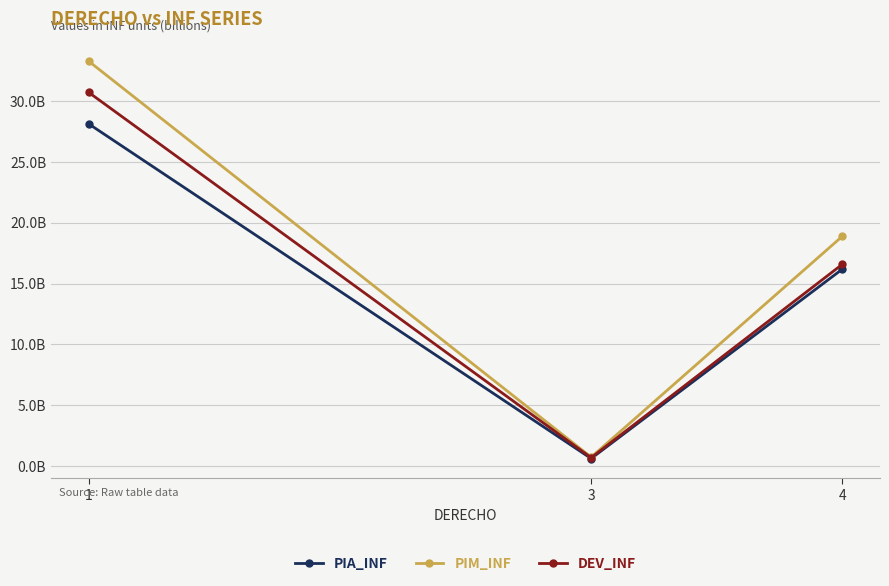

What is the total value across all series at 4?

51659643436.9